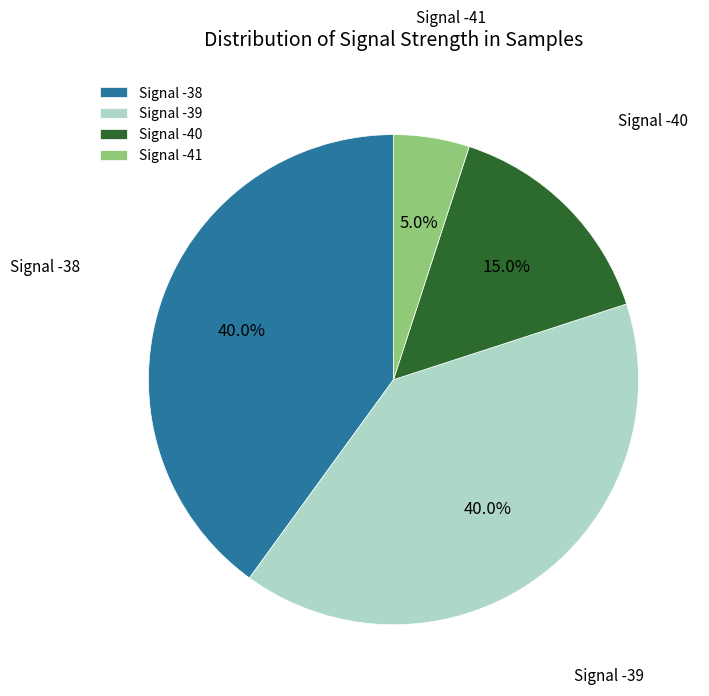

What is the ratio of the value at Signal -38 to the value at Signal -41?

8.0